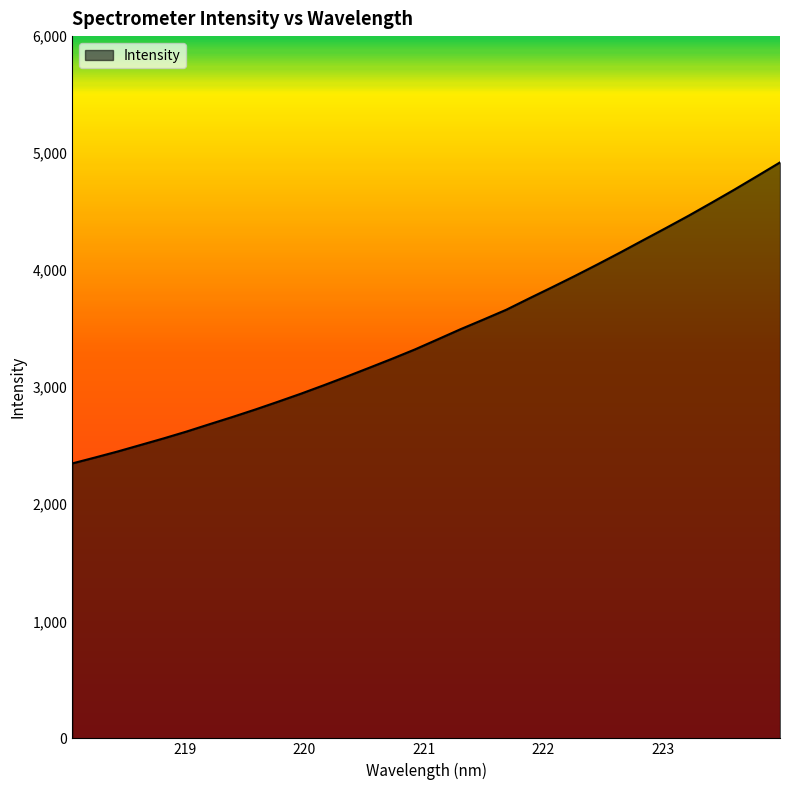

What is the minimum value shown in the chart?

2349.1